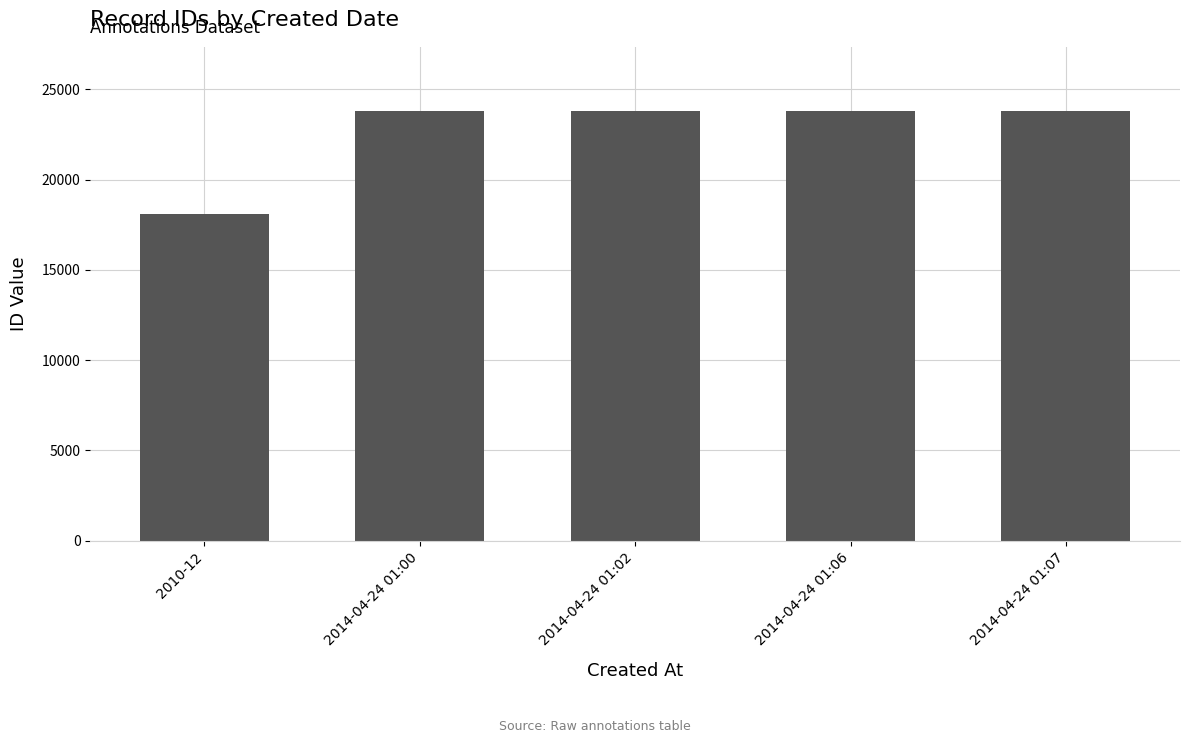

Read the value at 2014-04-24 01:02, to the nearest 50.

23800